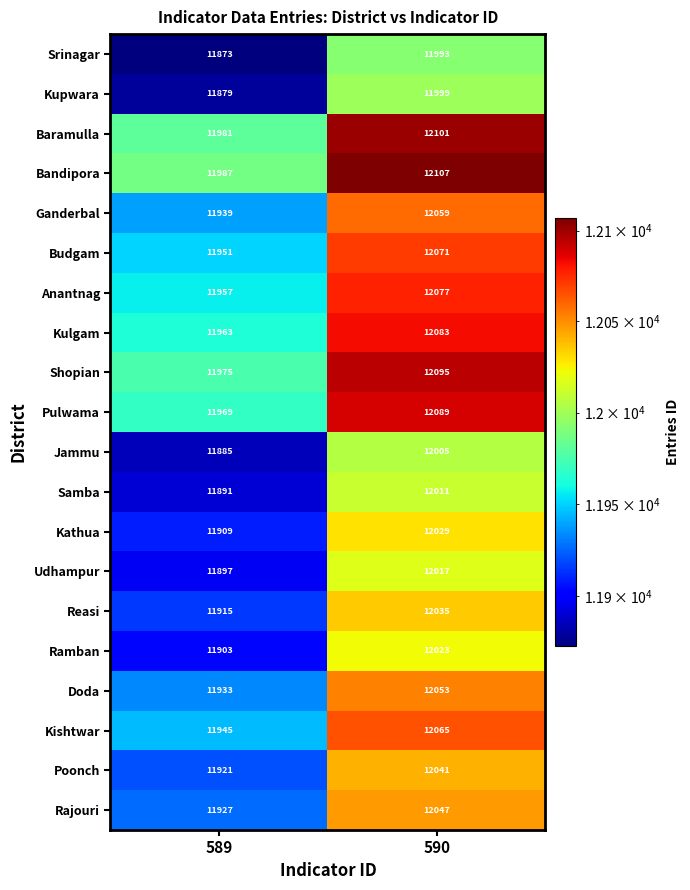

At how many categories does at least one series exceed 12007?

1